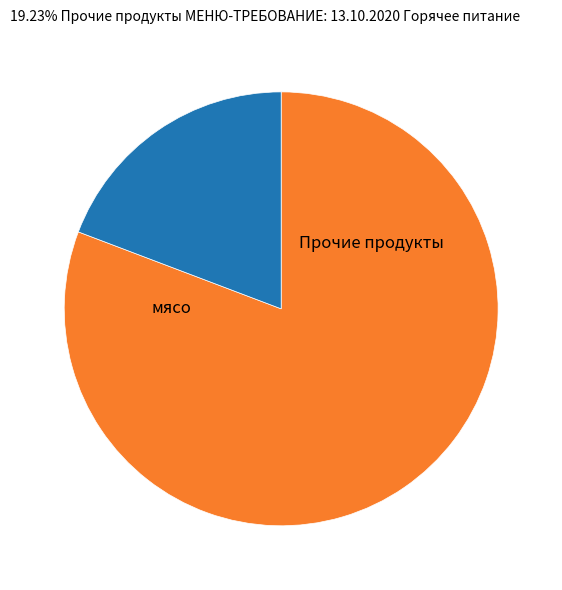

What is the largest slice in the pie chart?

мясо